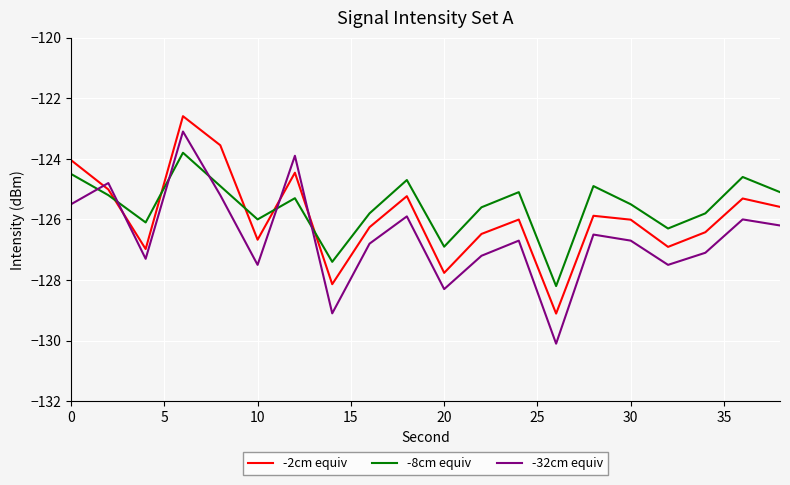

What is the minimum value shown in the chart?

-130.1